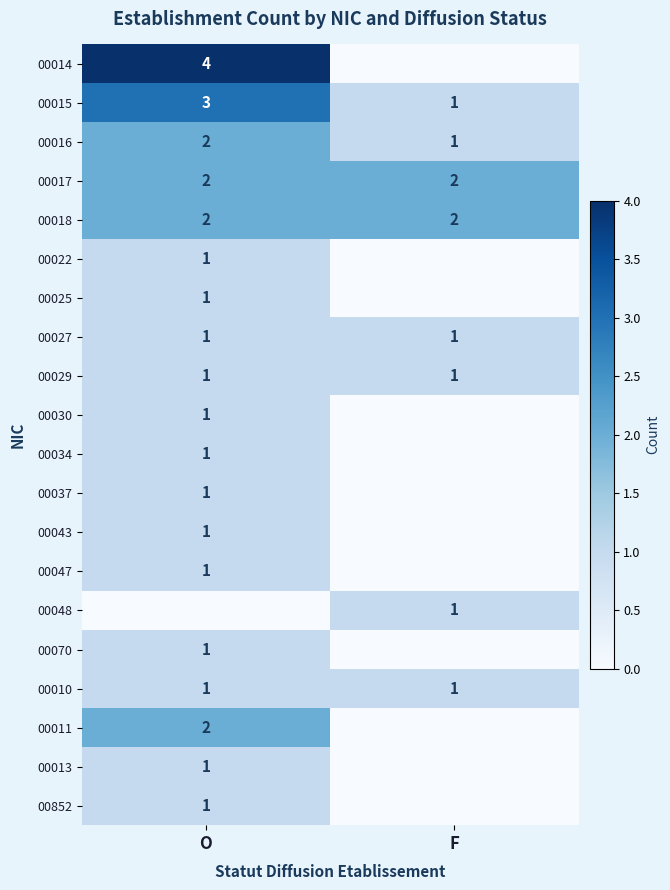

True or false: 00043 has a value of 1 at O.

True